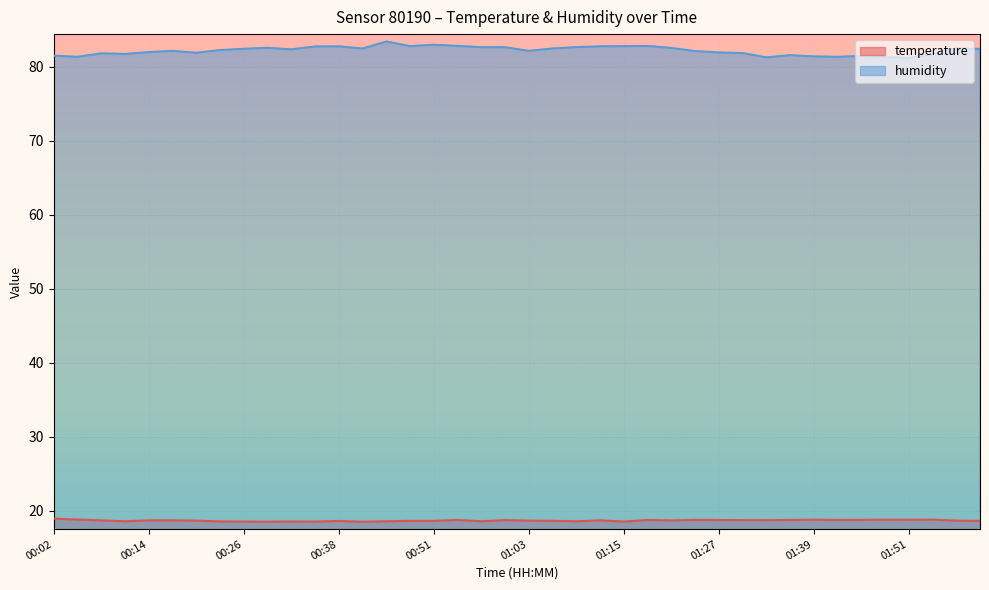

In temperature, how many points are higher than both neighbors (excluding endpoints)?

10